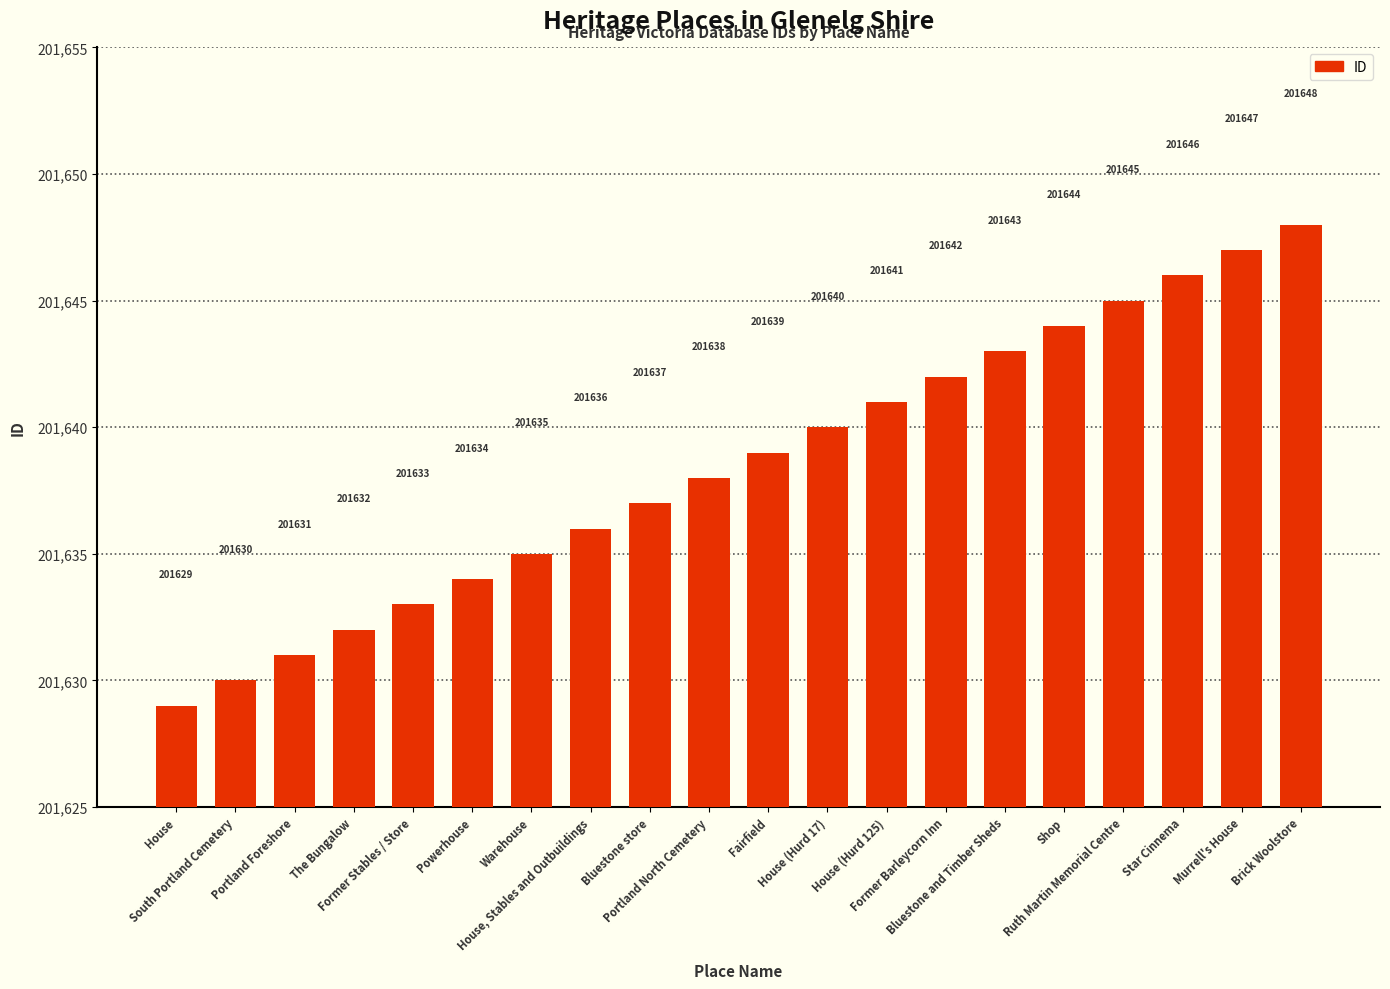

What is the label of the 2nd bar from the left?

South Portland Cemetery